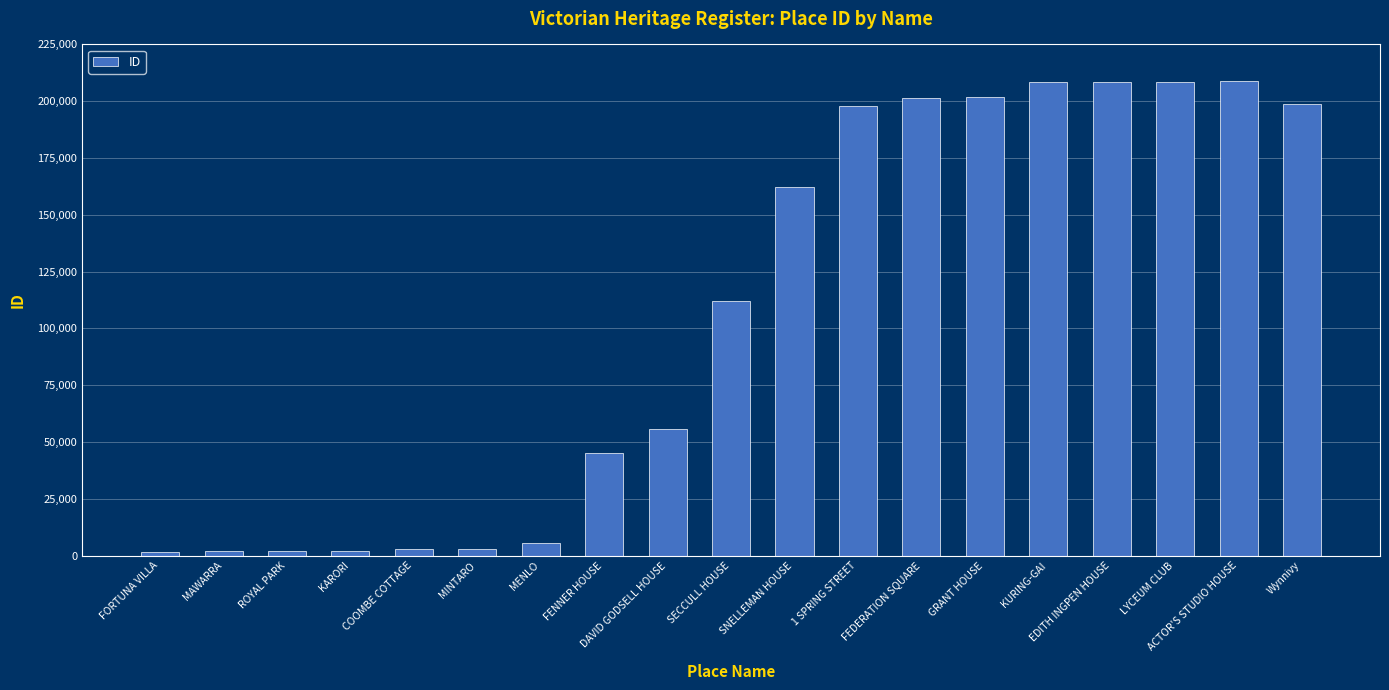

Is it true that the value at 1 SPRING STREET is 64999?

False